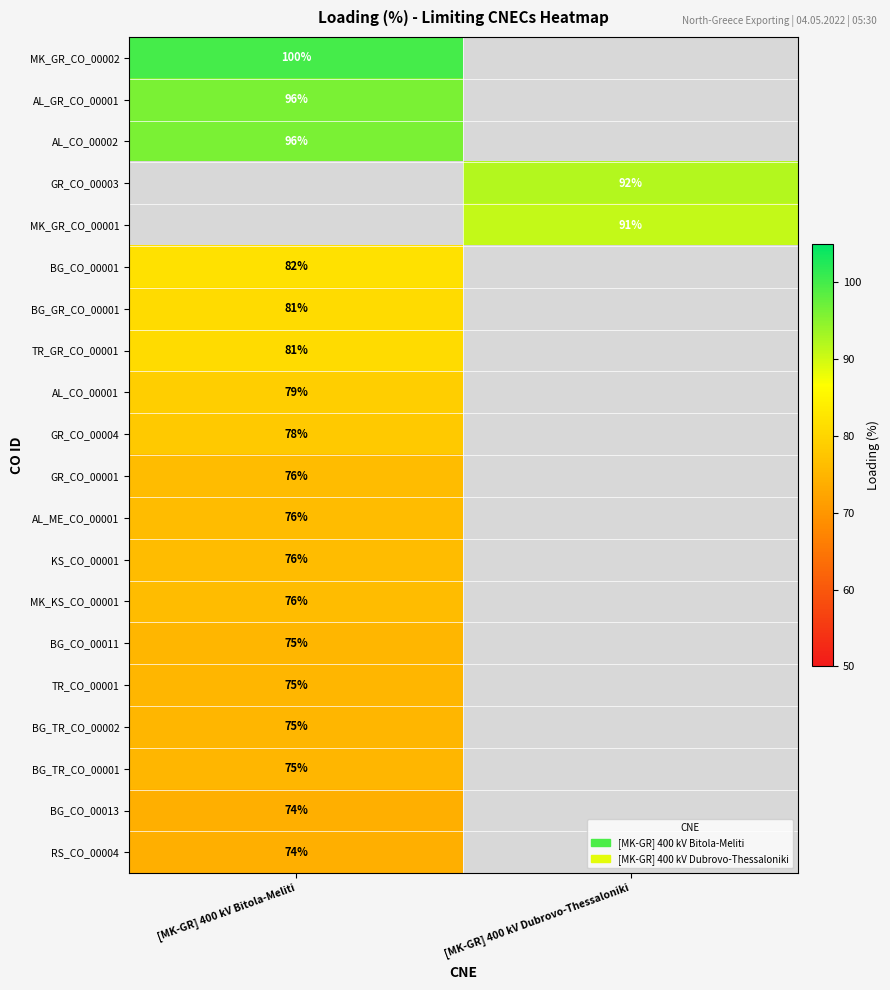

Is it true that AL_CO_00002 equals 23 at [MK-GR] 400 kV Bitola-Meliti?

False